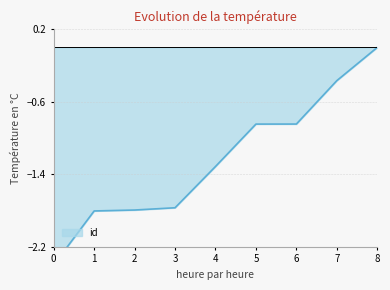

What is the change in value from 1 to 5?

+1.0